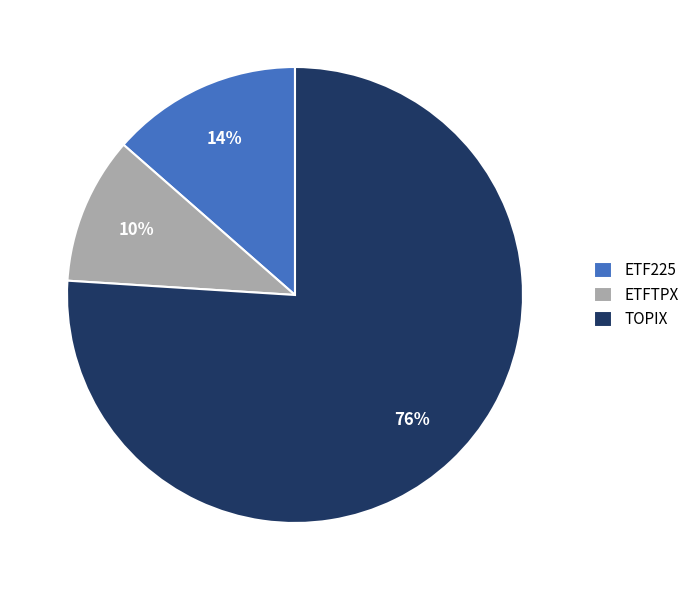

Count the number of slices in the pie.

3